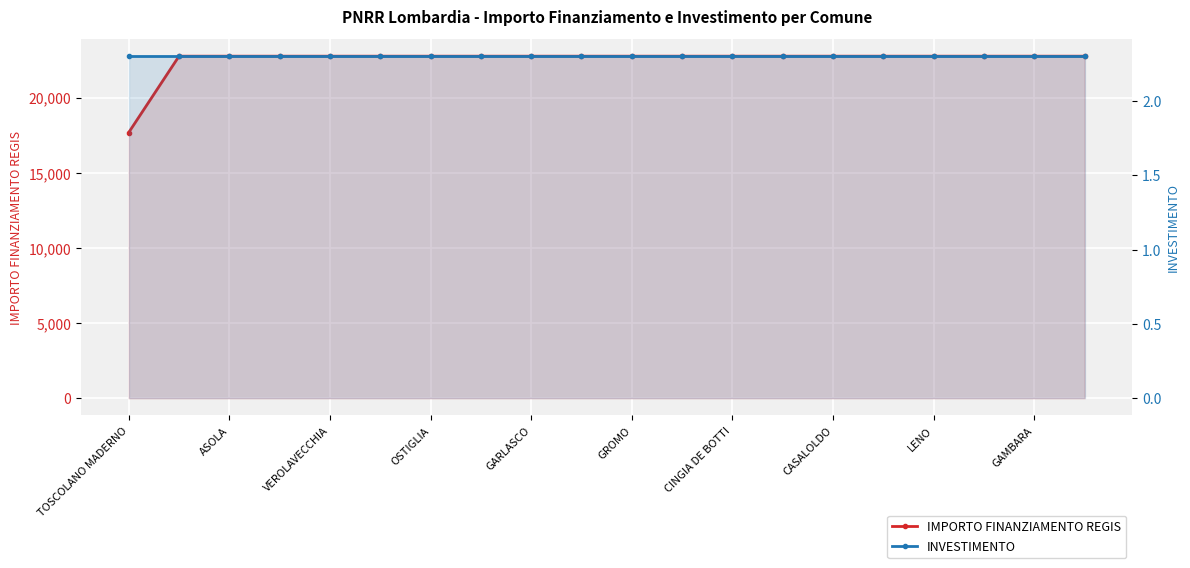

How many data points does each series have?

20